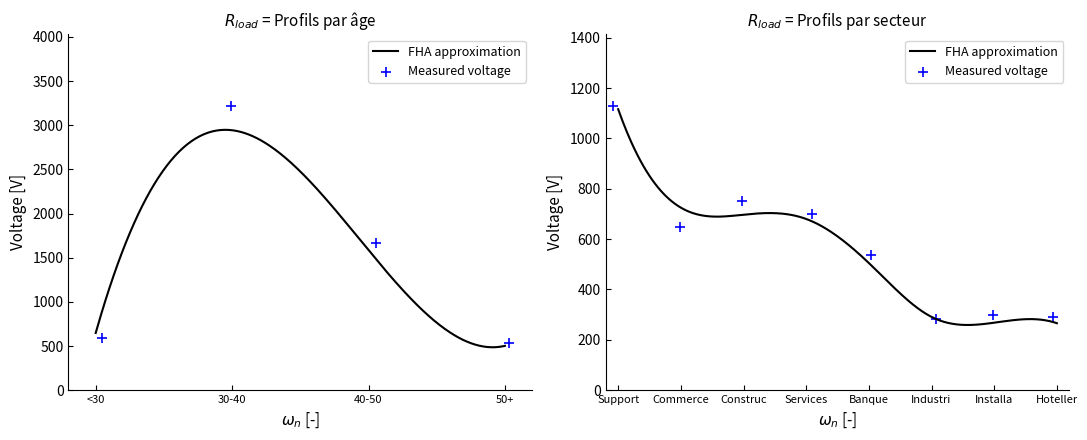

At which category is the sum across all series the highest?

De 30 à moins de 40 ans